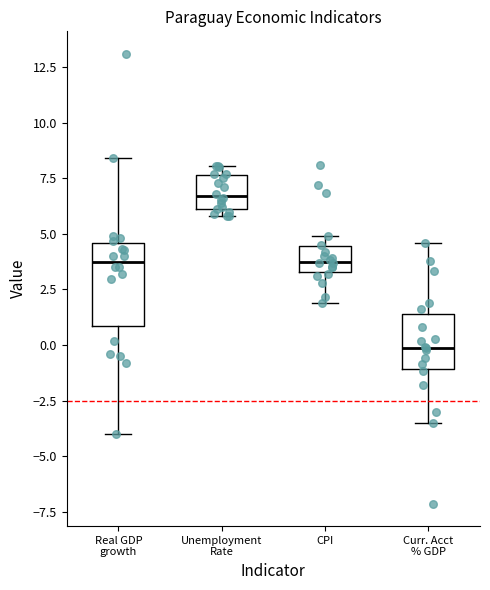

Reading left to right, read every box against the y-axis: the position of its median line, the range the box covers, and the ends of its whiskers. The values are not printed on the chart, so give them approximately, as read against the axis.

Real GDP growth: median 4.0, box 1.0 to 4.5, whiskers -4.0 to 8.5
Unemployment Rate: median 6.5, box 6.0 to 7.5, whiskers 6.0 (just below the box's lower edge) to 8.0
CPI: median 4.0, box 3.5 to 4.5, whiskers 2.0 to 5.0
Curr. Acct % GDP: median 0.0, box -1.0 to 1.5, whiskers -3.5 to 4.5